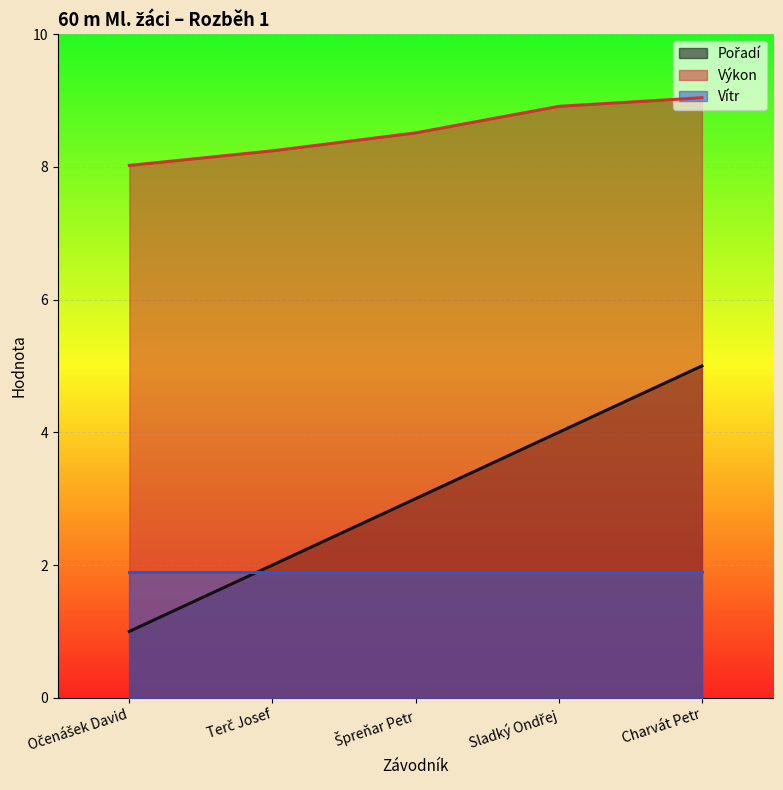

True or false: Pořadí and Výkon intersect in this chart.

False